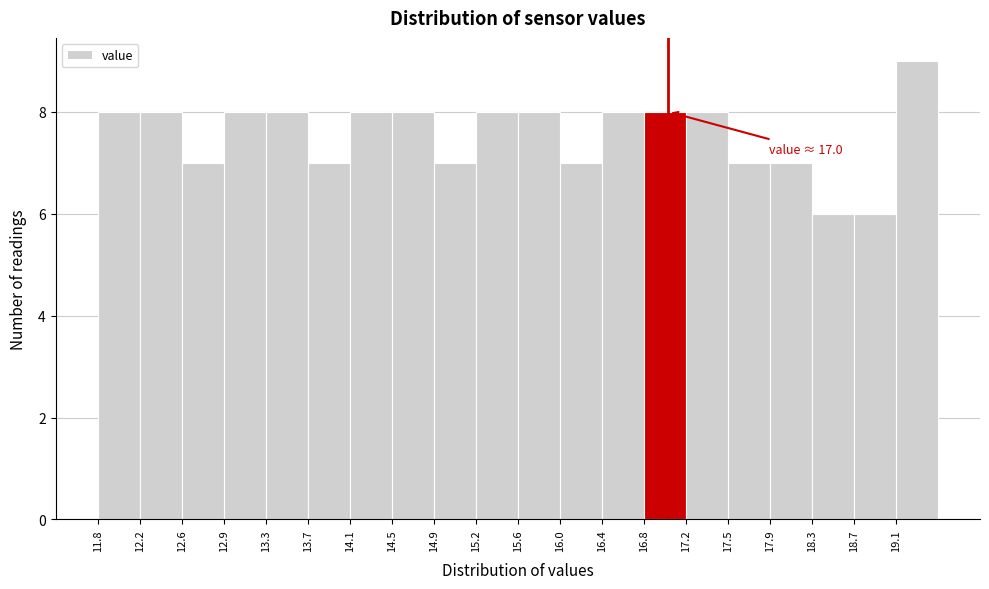

Over which range of the x-axis is the bar tallest?

19.10 to 19.45